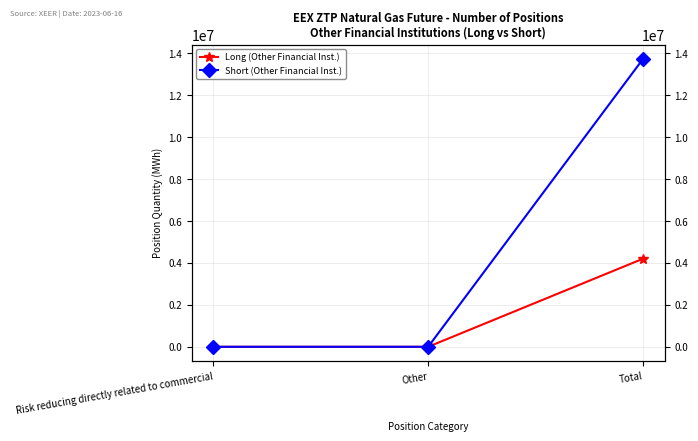

Count the Short (Other Financial Inst.) values in the range 0 to 13734465.

3